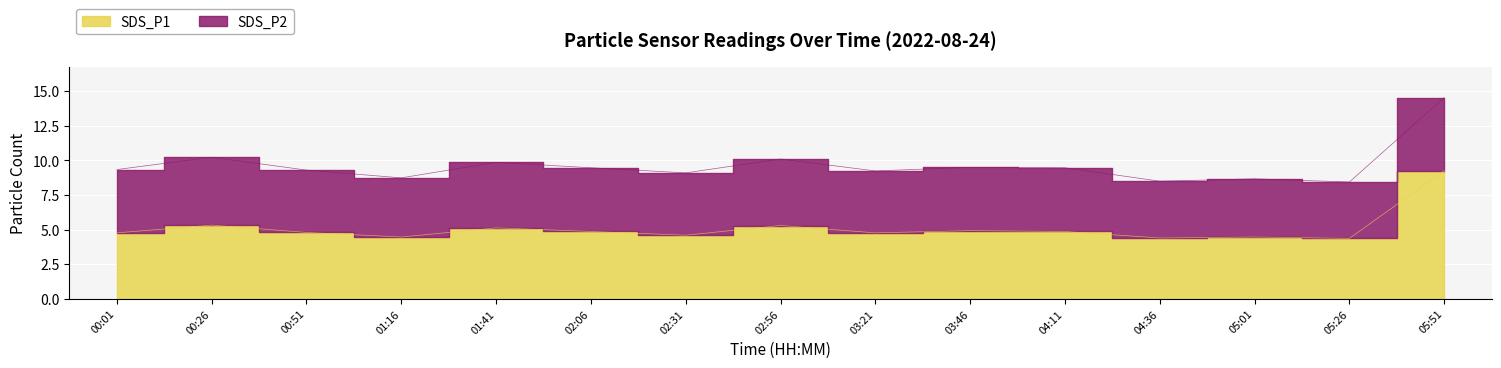

How many data points does each series have?

15